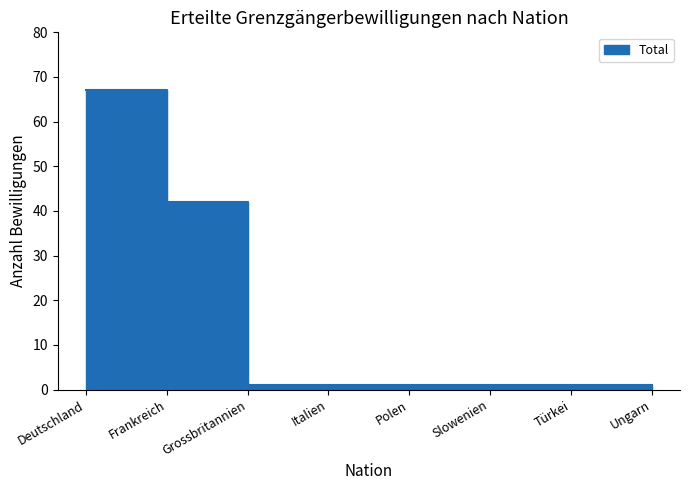

At which label is the value closest to 34?

Frankreich